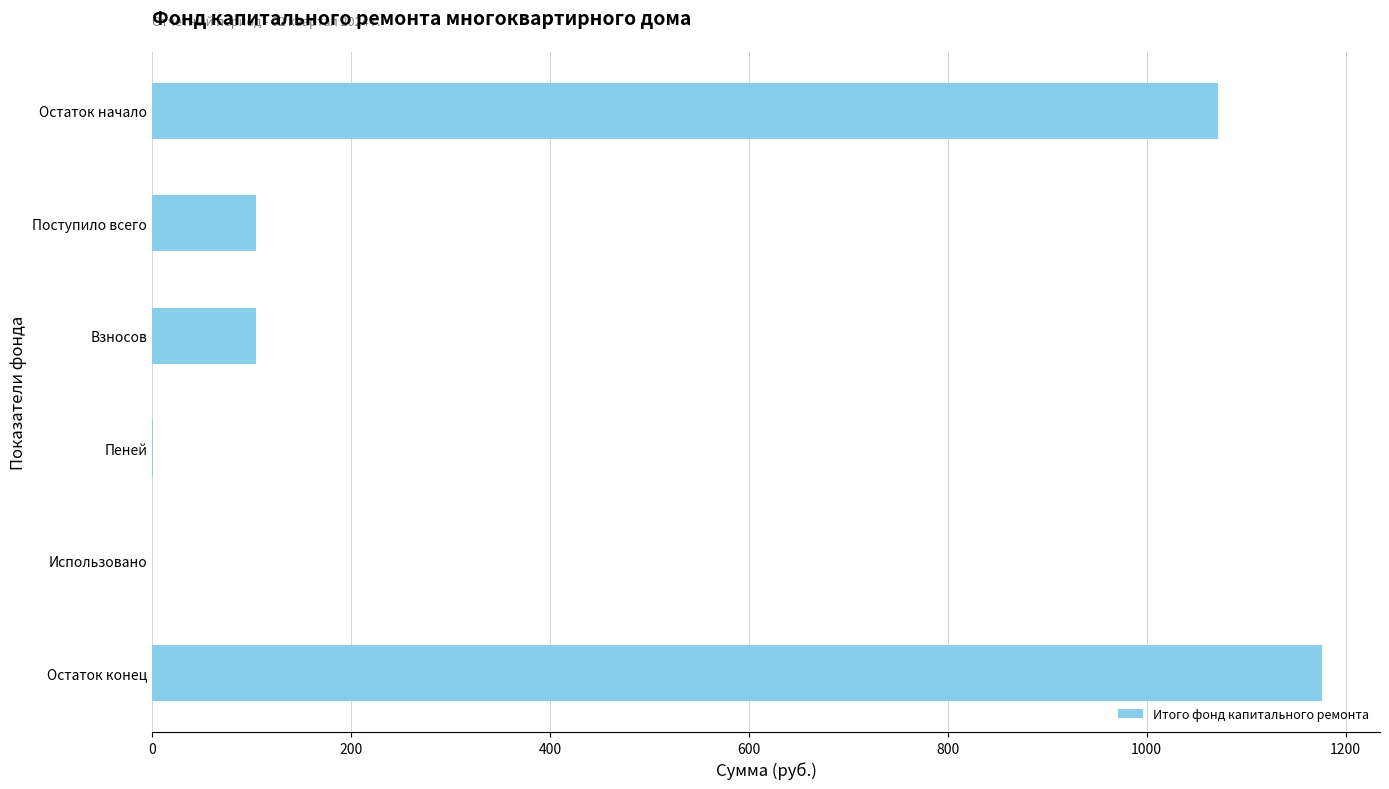

At which category does the chart reach its peak across all series?

Остаток конец